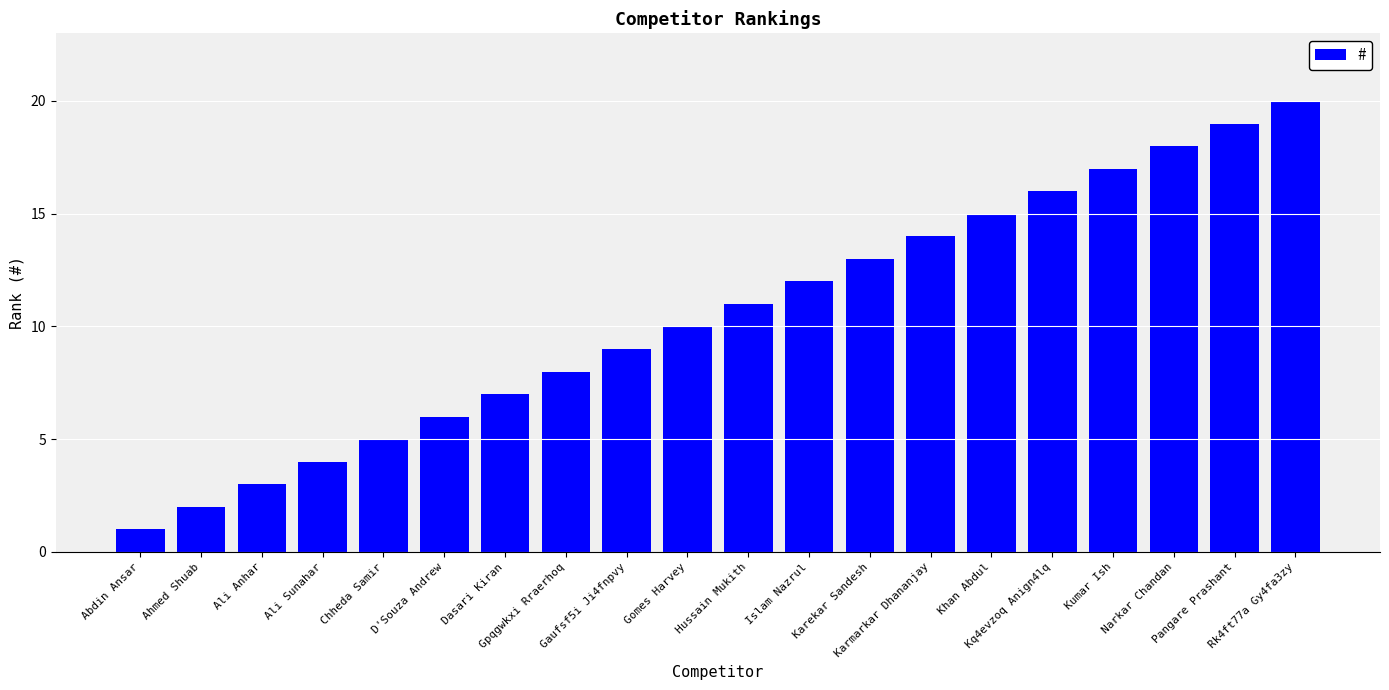

Reading right to left, list all the values displayed in this chart.

20	19	18	17	16	15	14	13	12	11	10	9	8	7	6	5	4	3	2	1